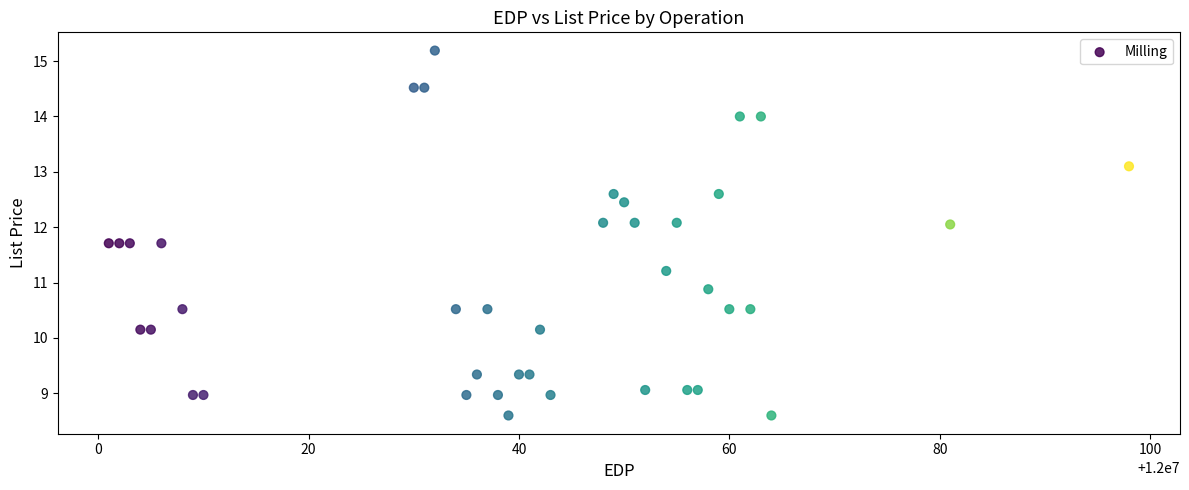

What Y value in the scatter plot is closest to 11?

10.9